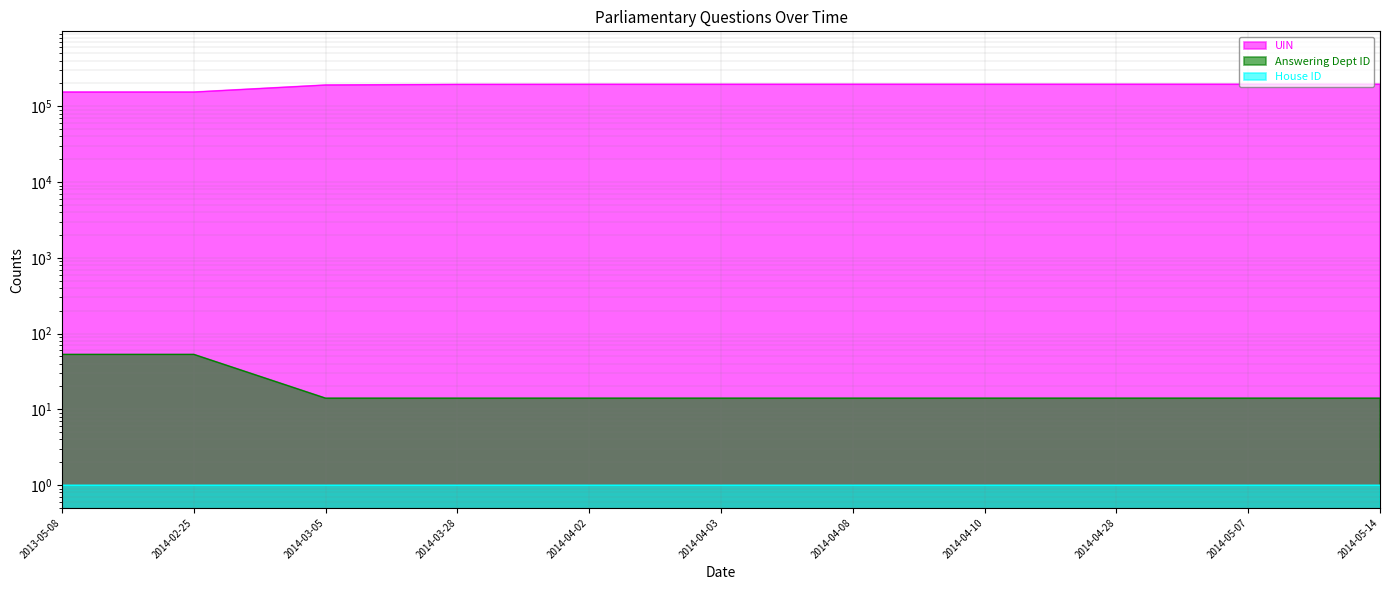

At which label does Answering Dept ID reach its minimum?

2014-03-05